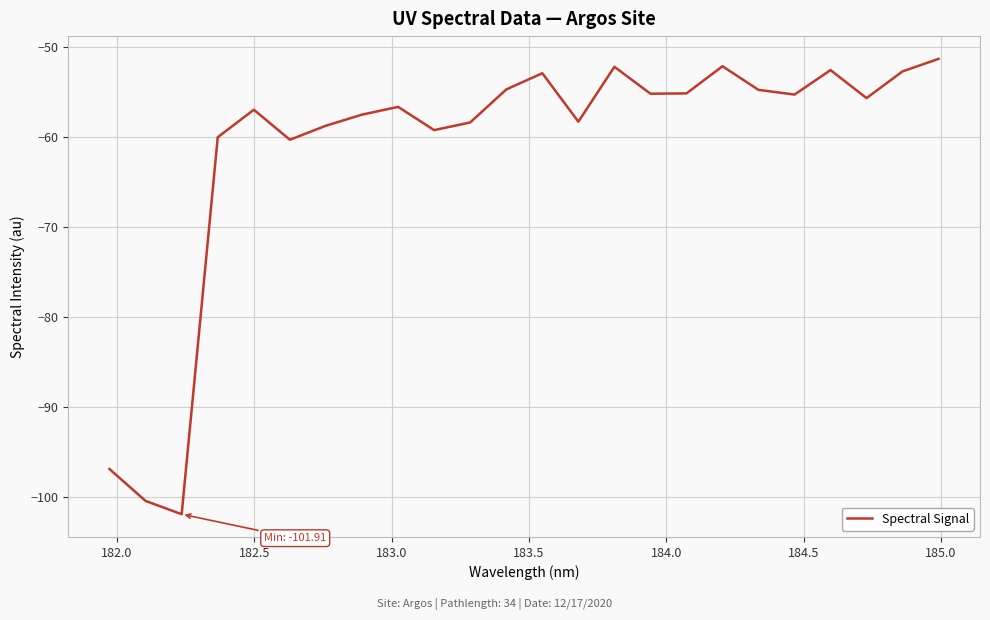

What is the difference between the maximum and minimum values?

50.6